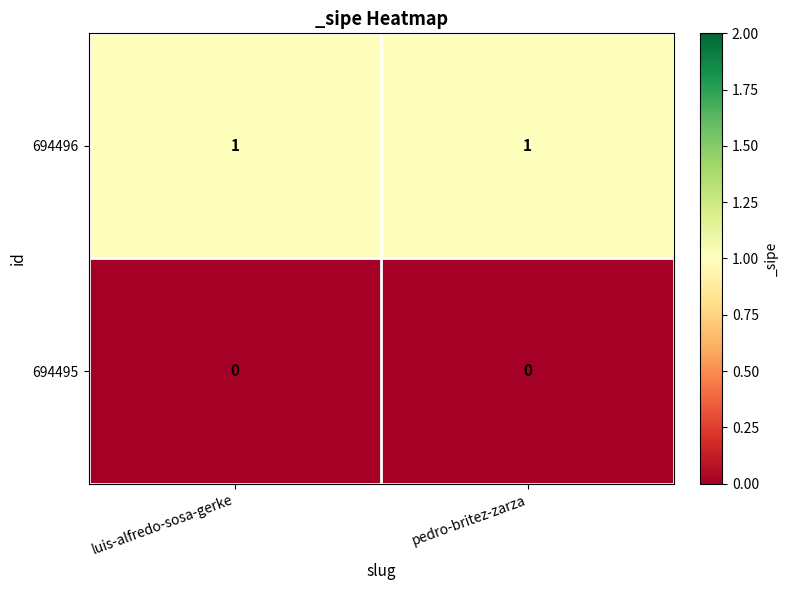

List the series in order of their peak value, highest first.

694496, 694495